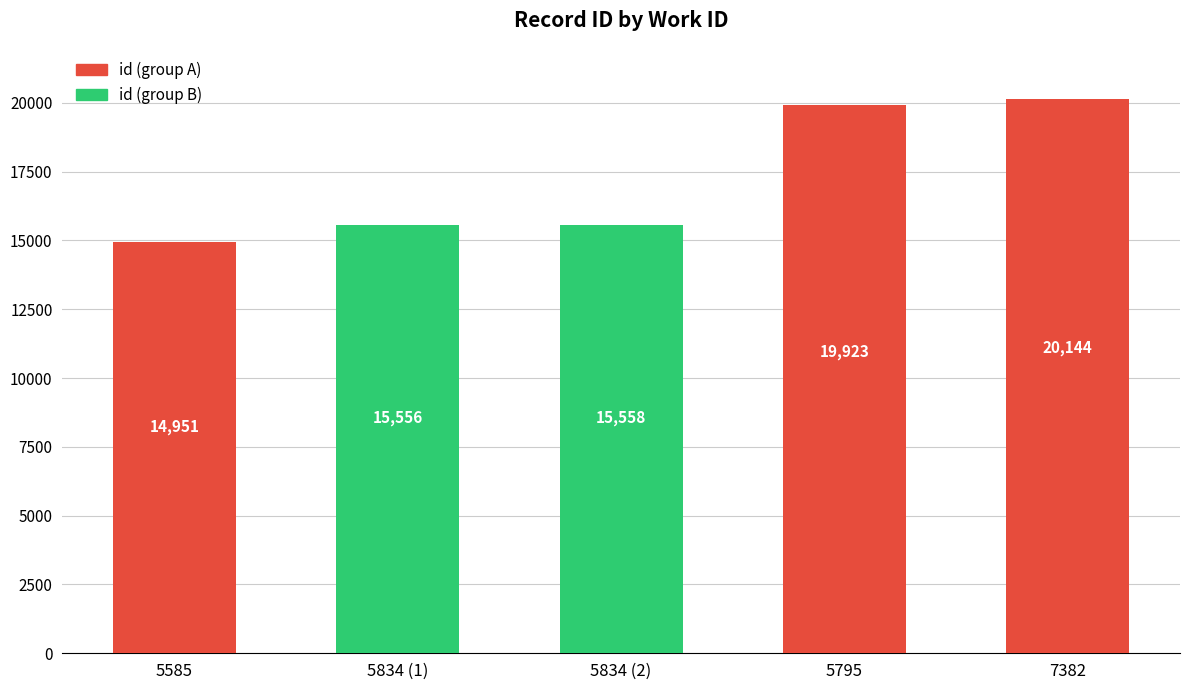

List the labels in order of value, largest first.

7382, 5795, 5834 (2), 5834 (1), 5585